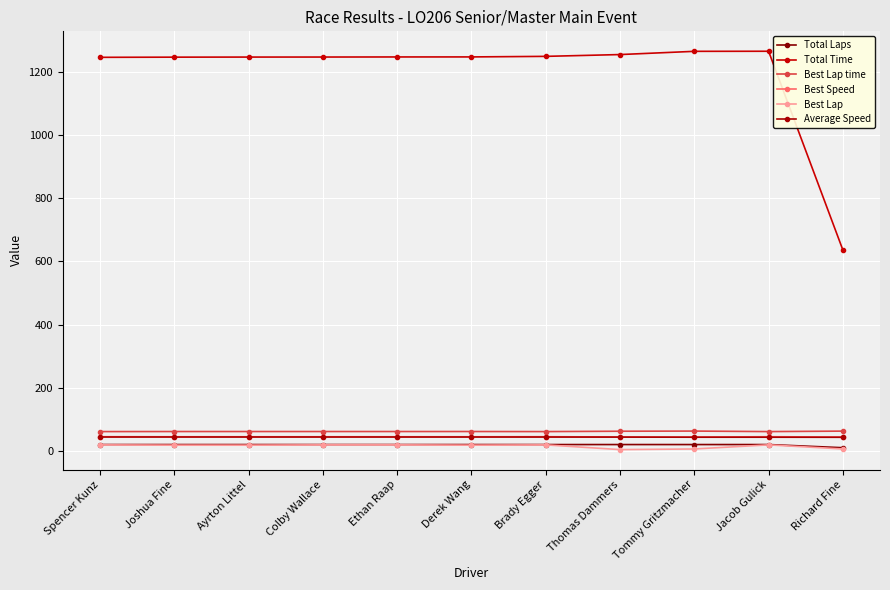

What is the spread (max minus min) of values at Colby Wallace?

1228.2